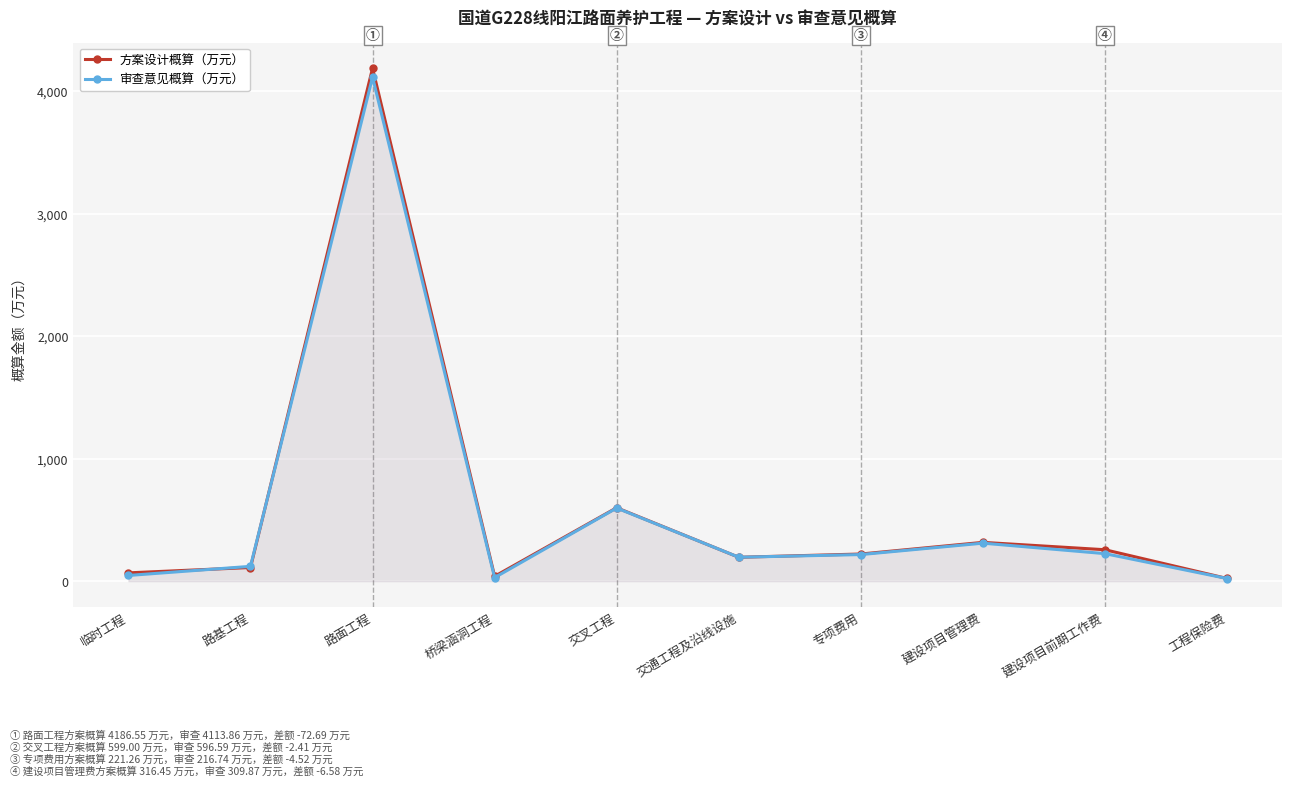

What is the maximum value for 方案设计概算（万元）?

4186.5